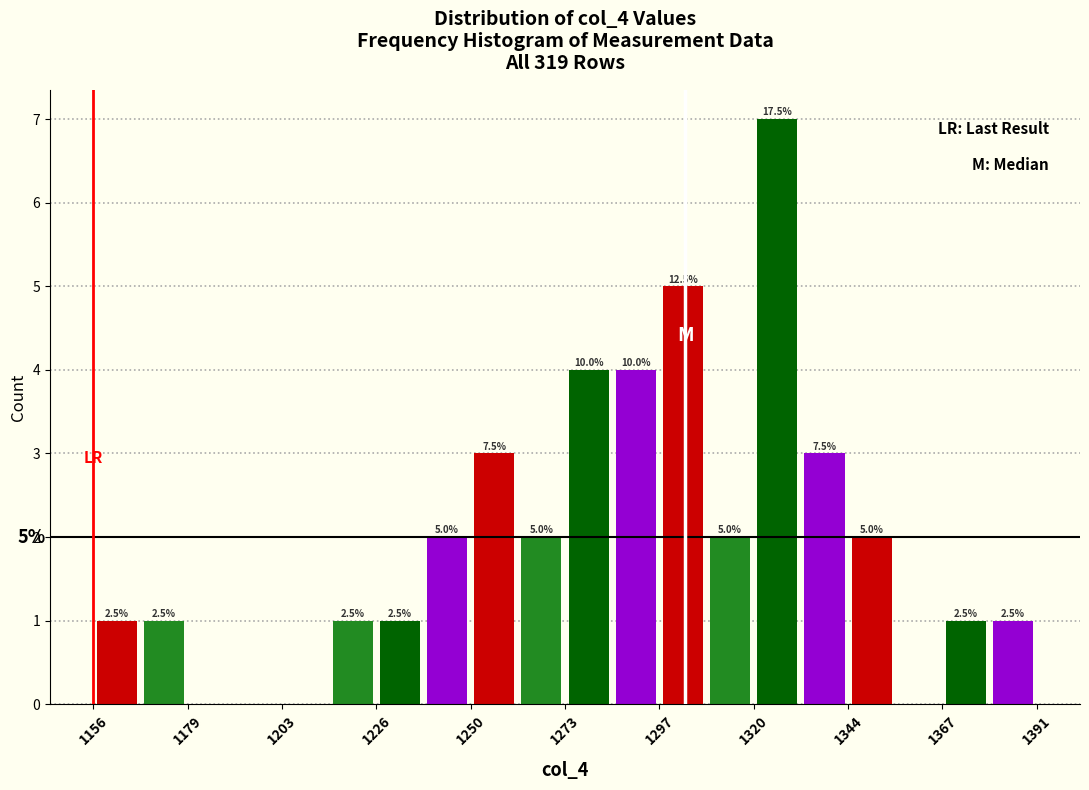

Read against the x-axis, roughly where is the centre of the tallest bar?

1325